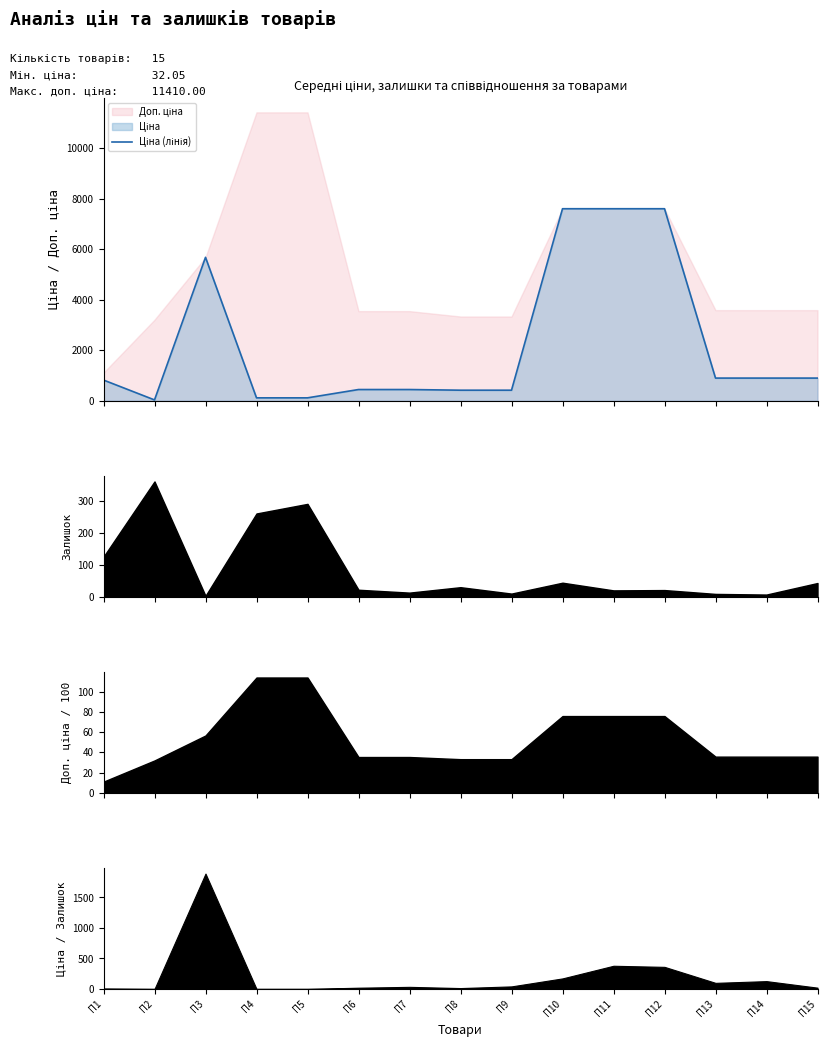

What is the average value?

2263.3